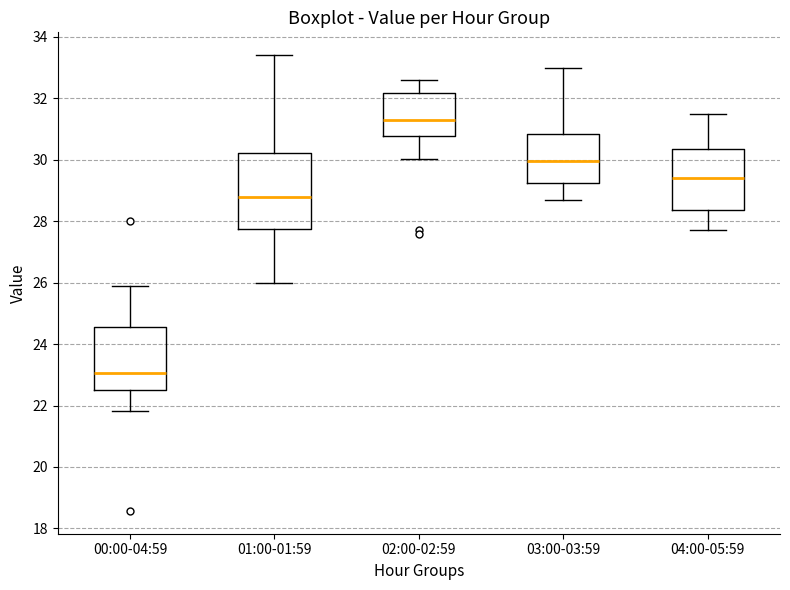

Which box is the tallest, from its lower edge to its upper edge?

01:00-01:59